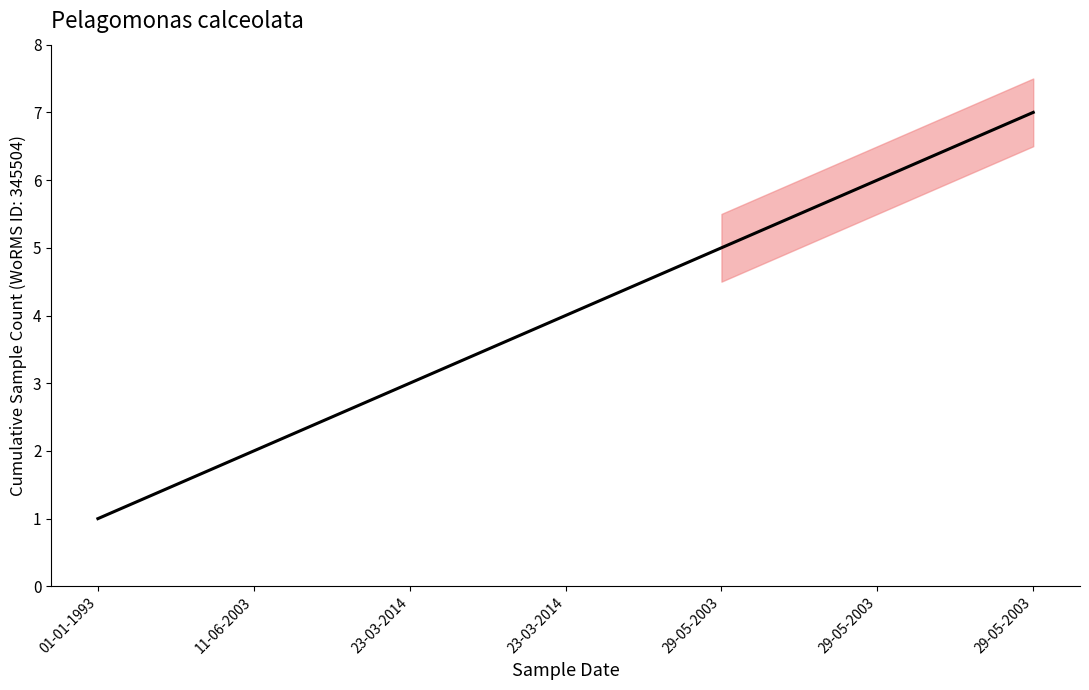

What is the label of the 7th point from the right?

01-01-1993